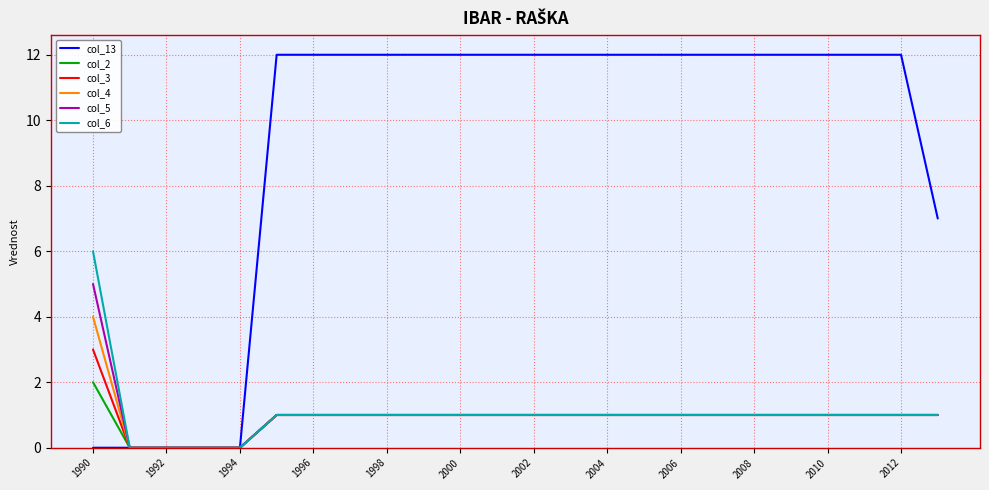

List the series in order of their peak value, highest first.

col_13, col_6, col_5, col_4, col_3, col_2